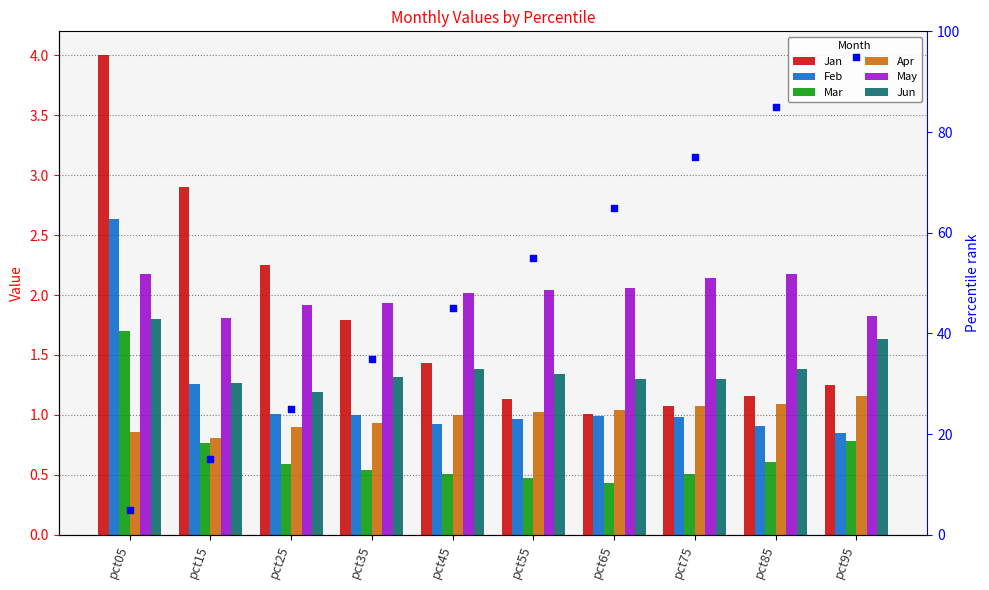

Which series has the widest spread of Y values?

Jan